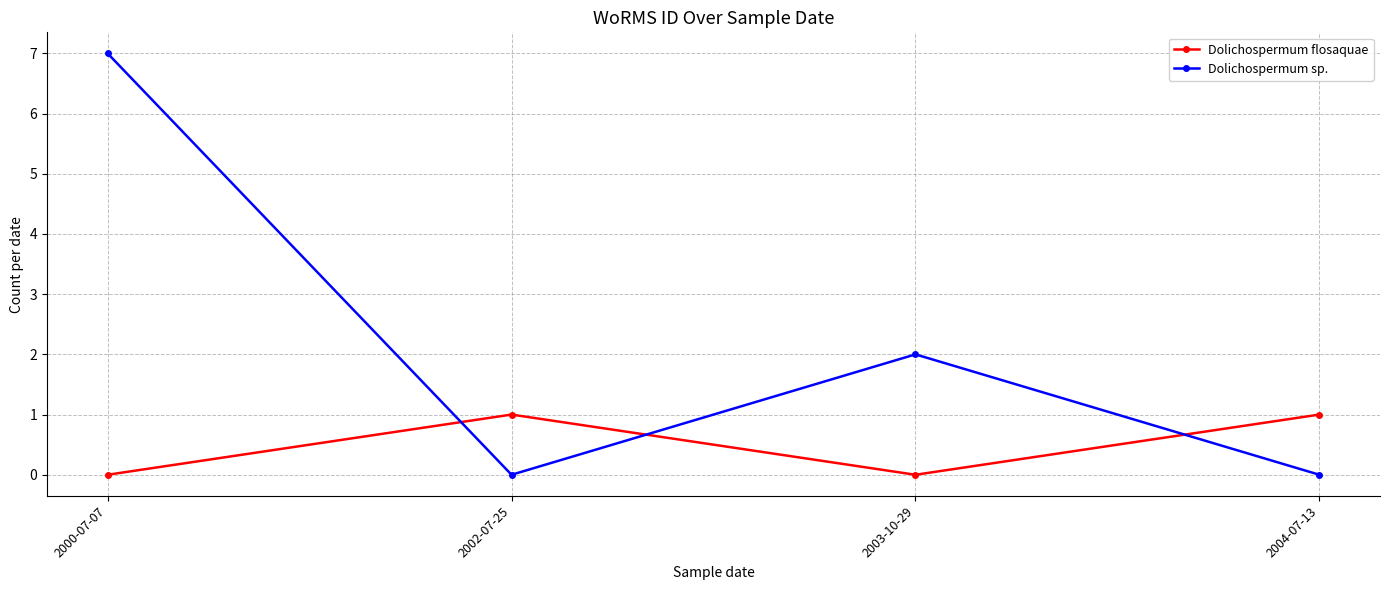

What is the spread (max minus min) of values at 2000-07-07?

7